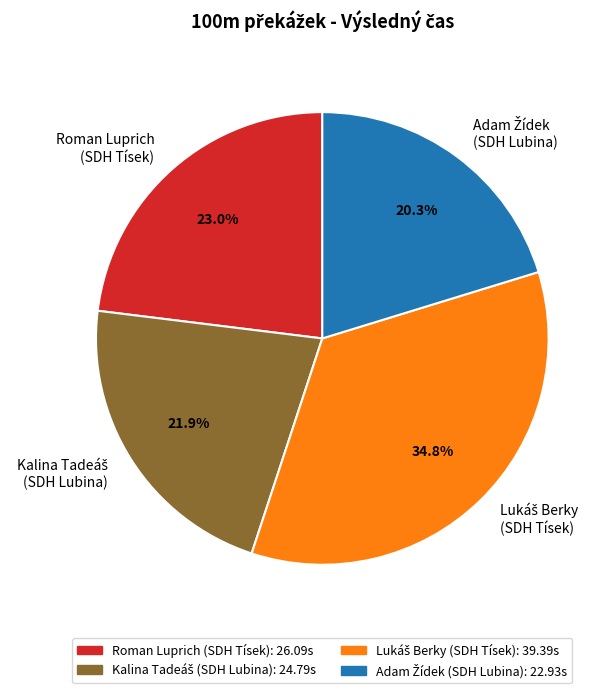

Is there a majority slice in this chart?

No